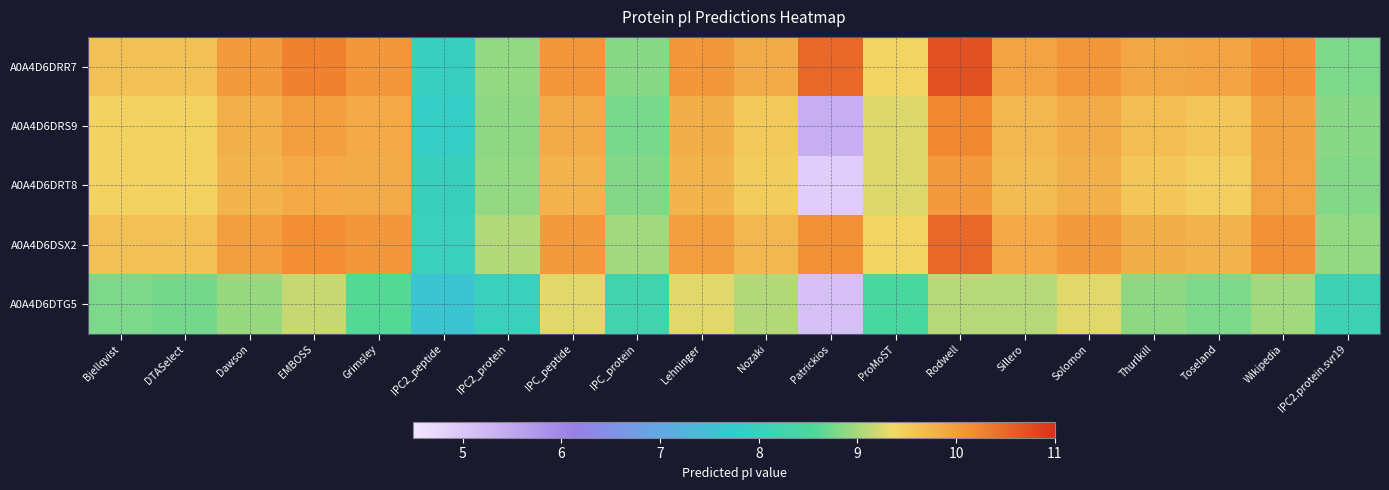

What is the total value across all series at IPC2.protein.svr19?

43.5